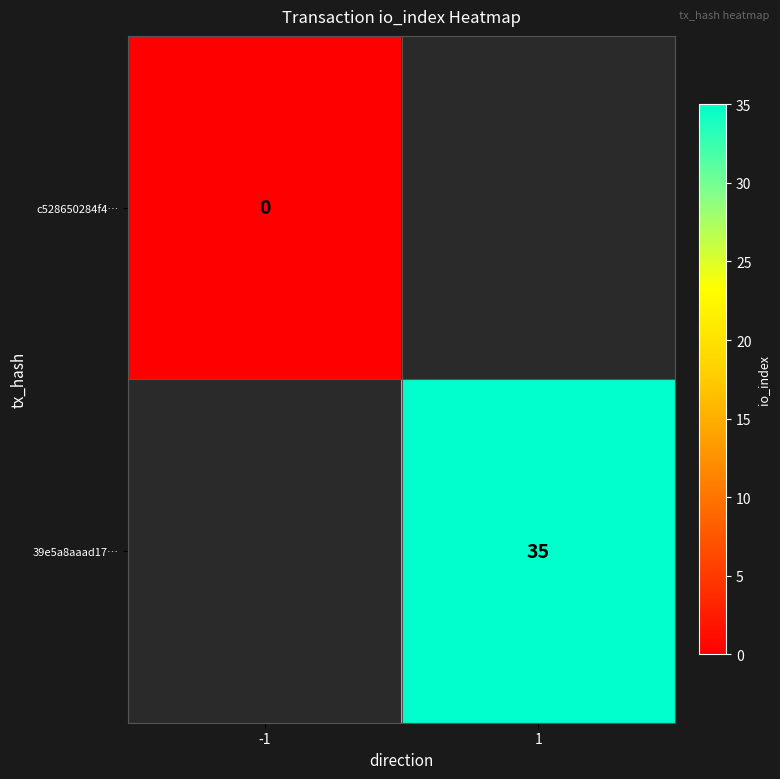

The value of 39e5a8aaad17… at 1 is 23. True or false?

False